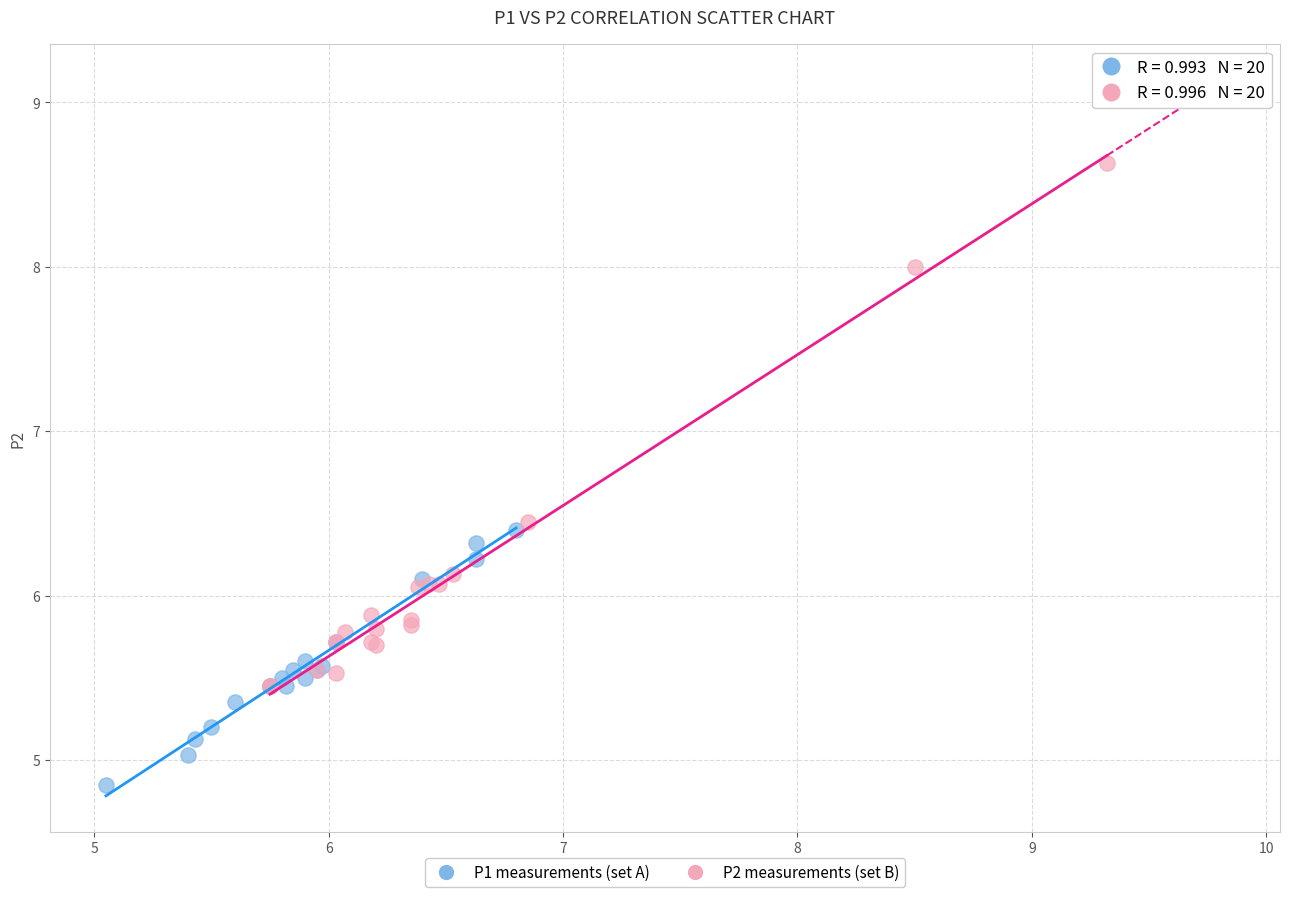

Which series contains the highest Y value?

P2 measurements (set B)